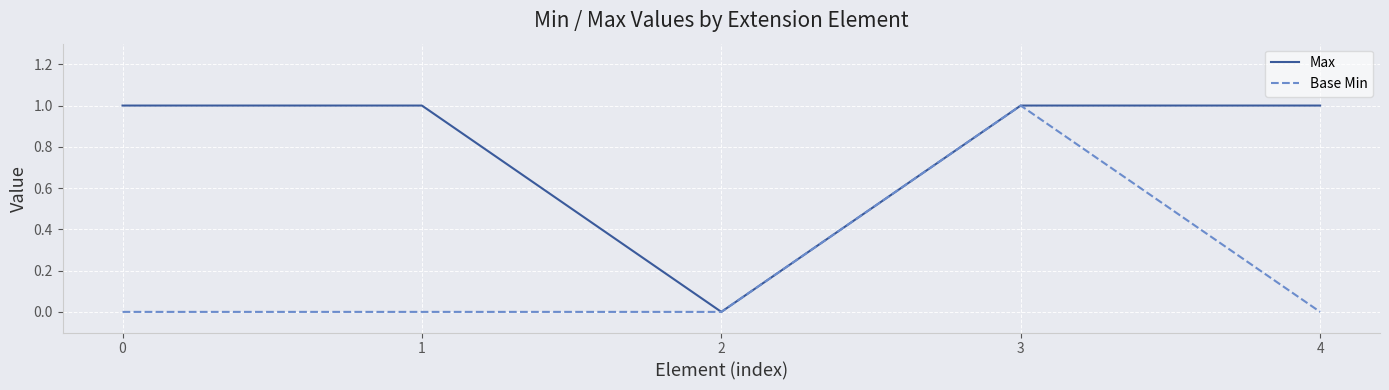

What is the total value across all series at 3?

2